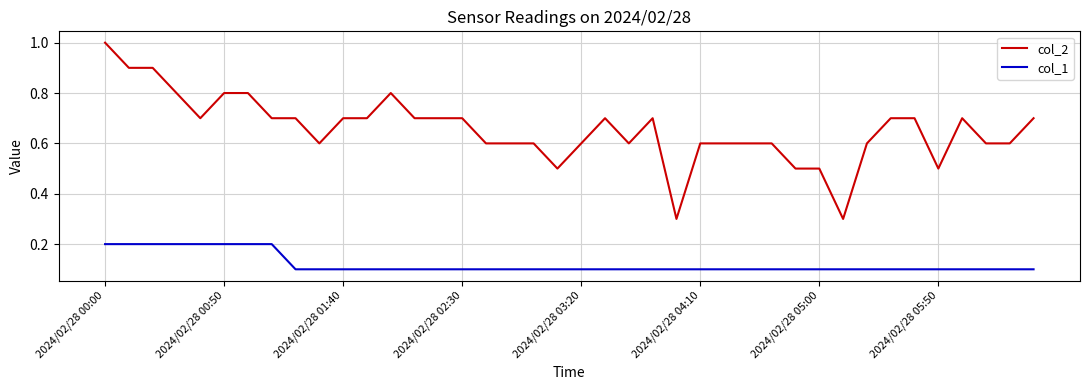

Which series has the largest range (max minus min)?

col_2